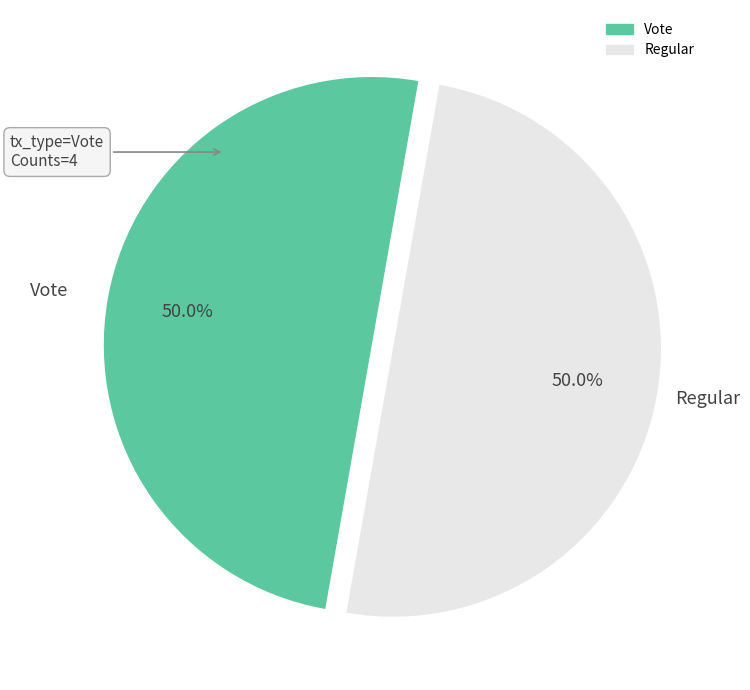

Count the number of slices in the pie.

2